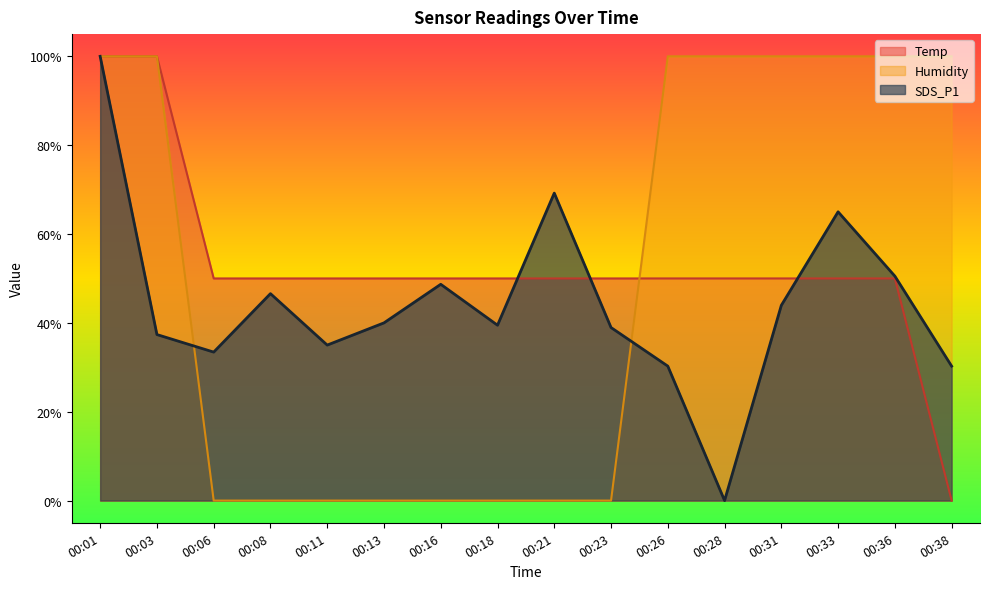

What is the difference between the maximum and second lowest values in the SDS_P1 series?

69.7